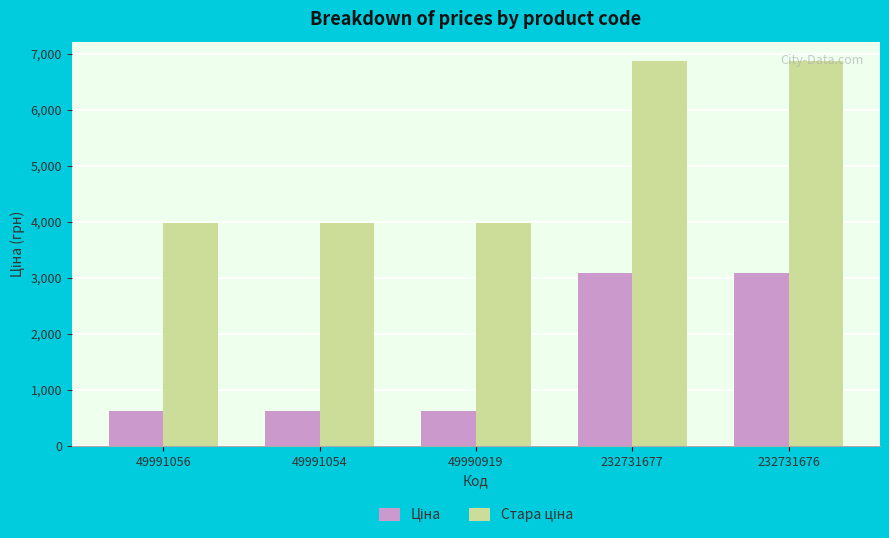

What is the difference between the highest and lowest values at 49990919?

3351.1